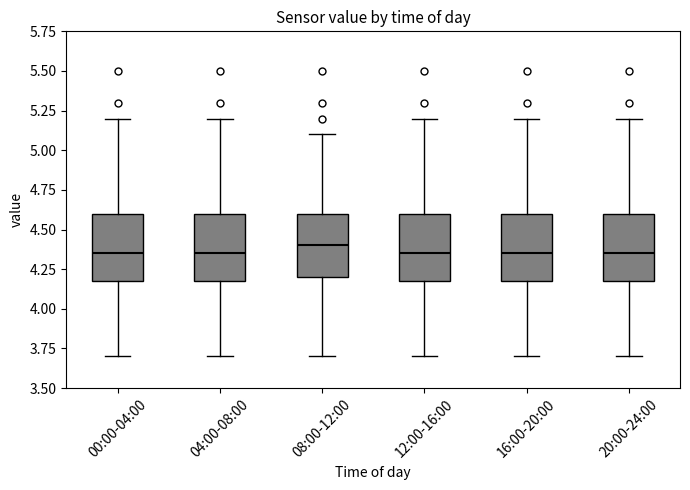

Reading left to right, read every box against the y-axis: the position of its median line, the range the box covers, and the ends of its whiskers. The values are not printed on the chart, so give them approximately, as read against the axis.

00:00-04:00: median 4.35, box 4.20 to 4.60, whiskers 3.70 to 5.20
04:00-08:00: median 4.35, box 4.20 to 4.60, whiskers 3.70 to 5.20
08:00-12:00: median 4.40, box 4.20 to 4.60, whiskers 3.70 to 5.10
12:00-16:00: median 4.35, box 4.20 to 4.60, whiskers 3.70 to 5.20
16:00-20:00: median 4.35, box 4.20 to 4.60, whiskers 3.70 to 5.20
20:00-24:00: median 4.35, box 4.20 to 4.60, whiskers 3.70 to 5.20